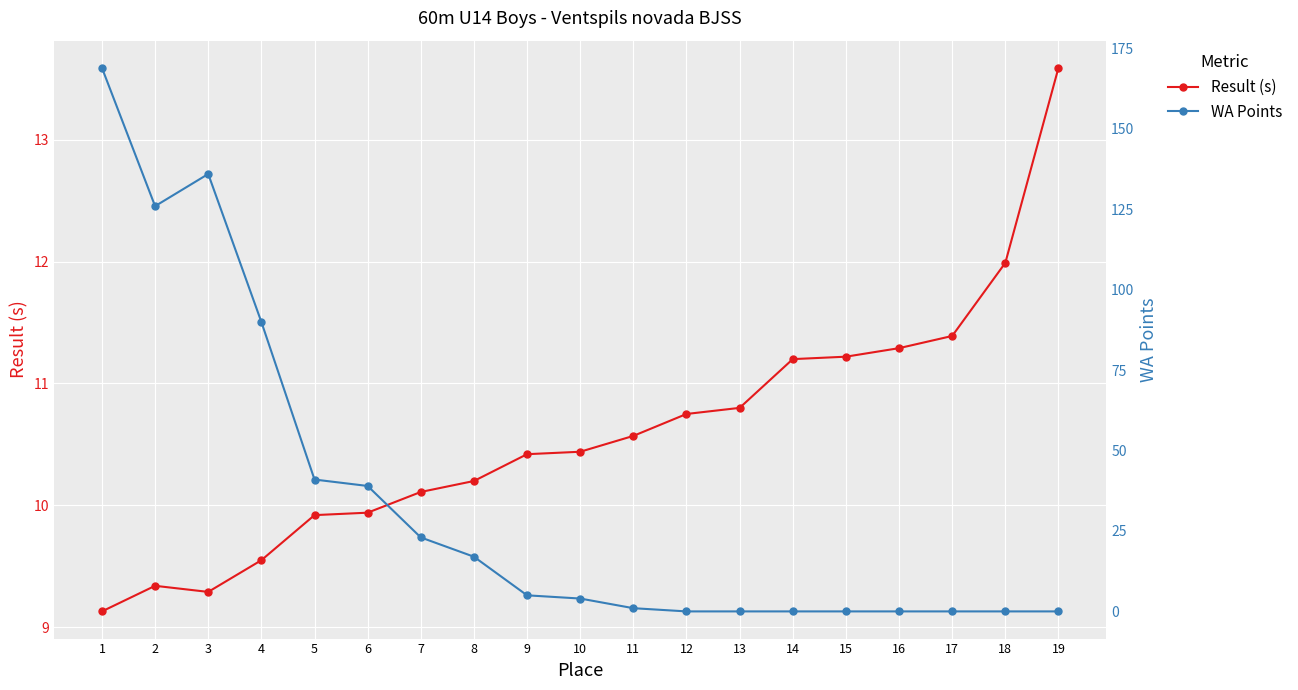

Which series changed the most between 1 and 13?

WA Points